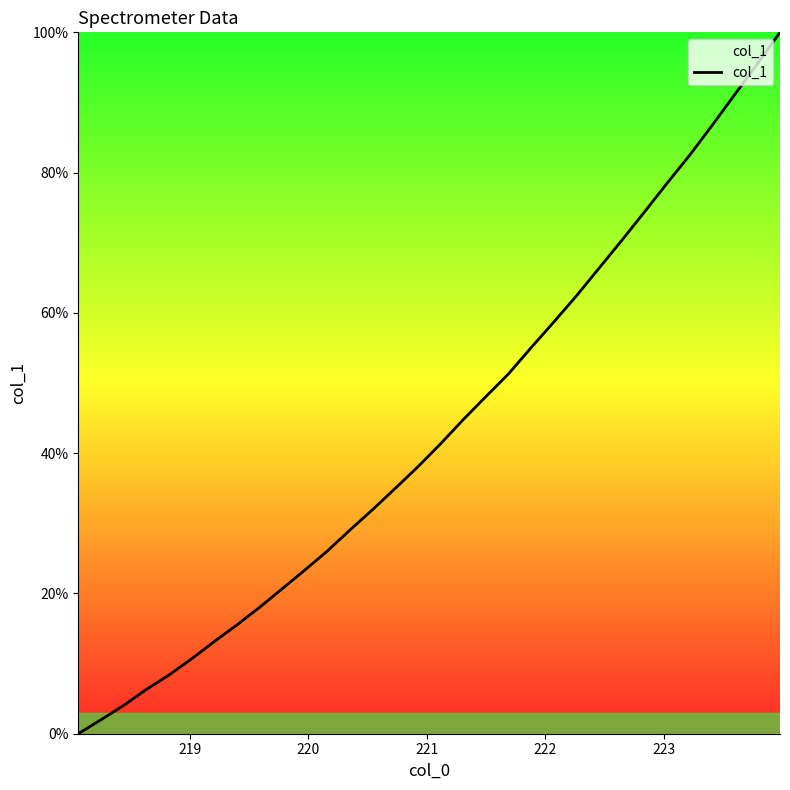

Count the number of categories in the chart.

32